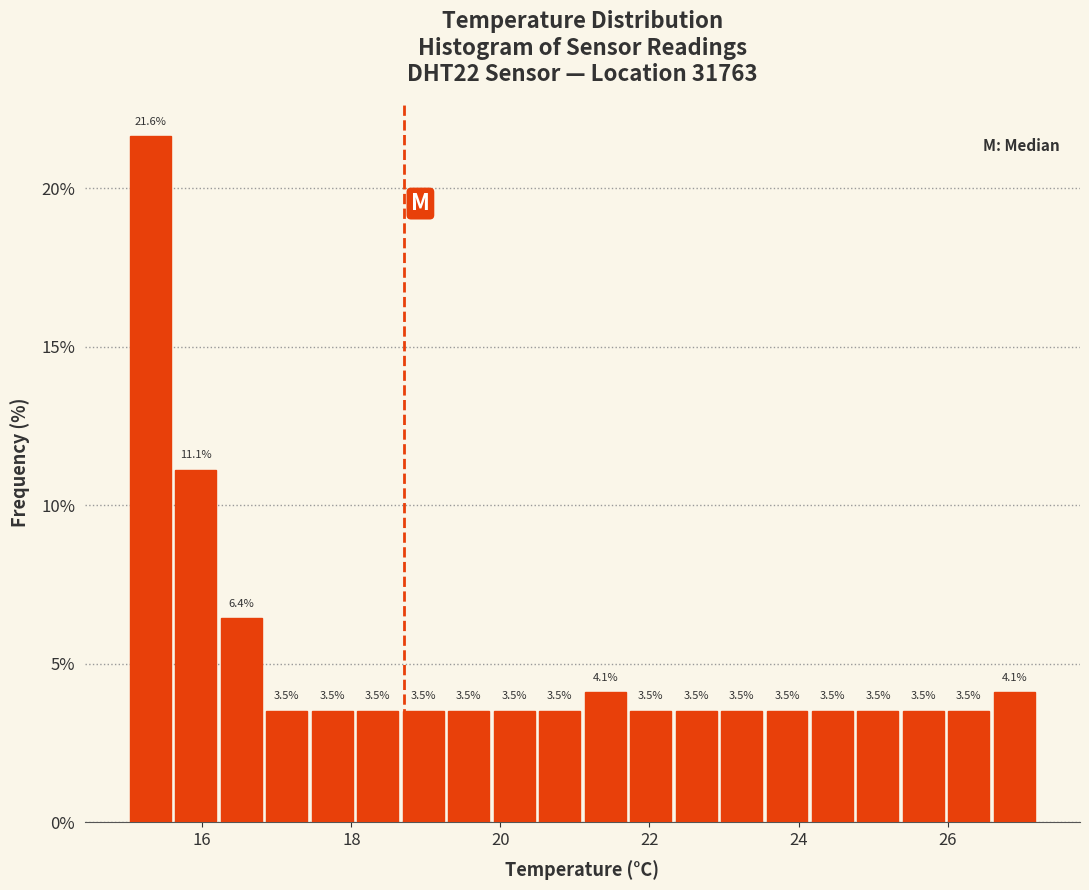

Read against the x-axis, roughly where is the centre of the tallest bar?

15.4